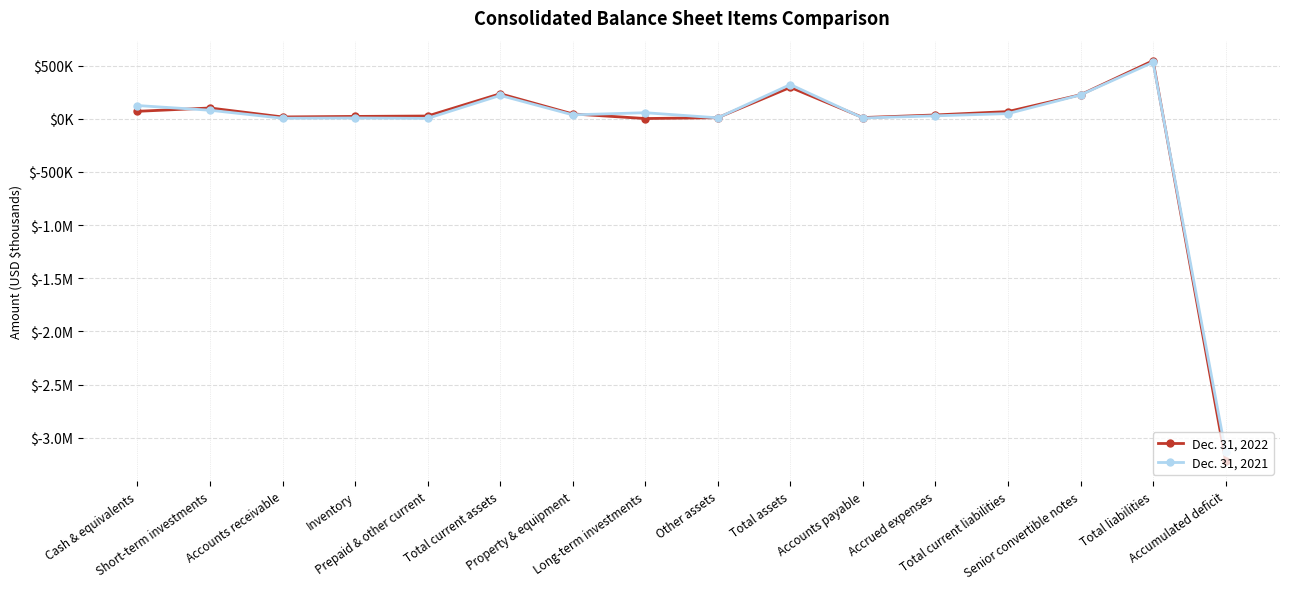

At which category does Dec. 31, 2022 reach its first local peak?

Short-term investments